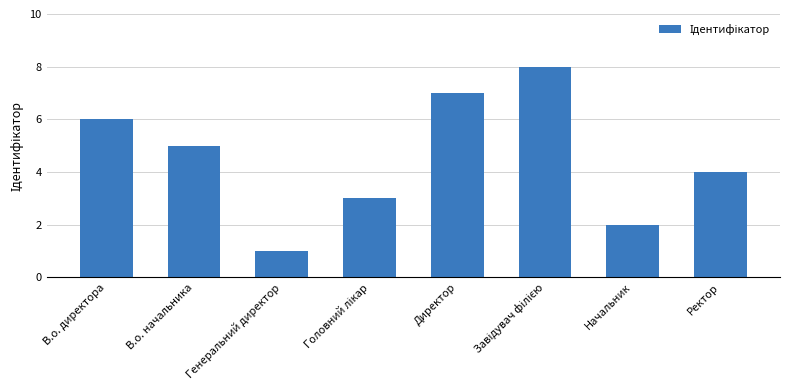

Reading left to right, what are all the values shown in this chart?

6	5	1	3	7	8	2	4